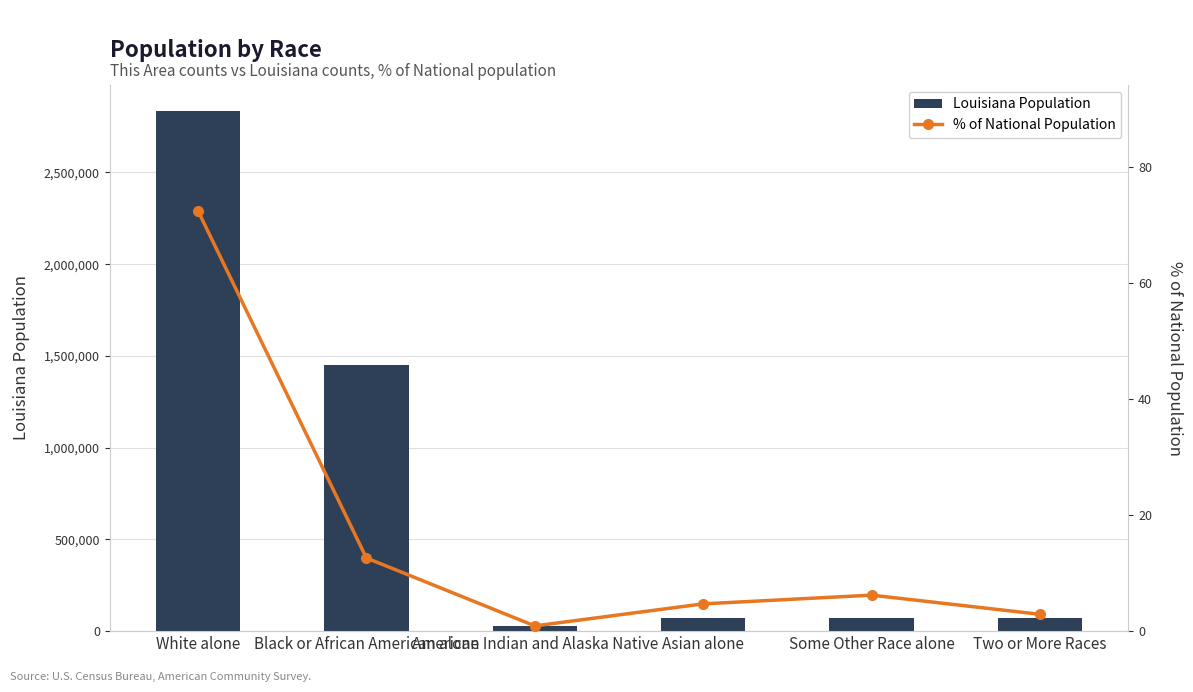

True or false: % of National Population has a value of 107.1 at White alone.

False